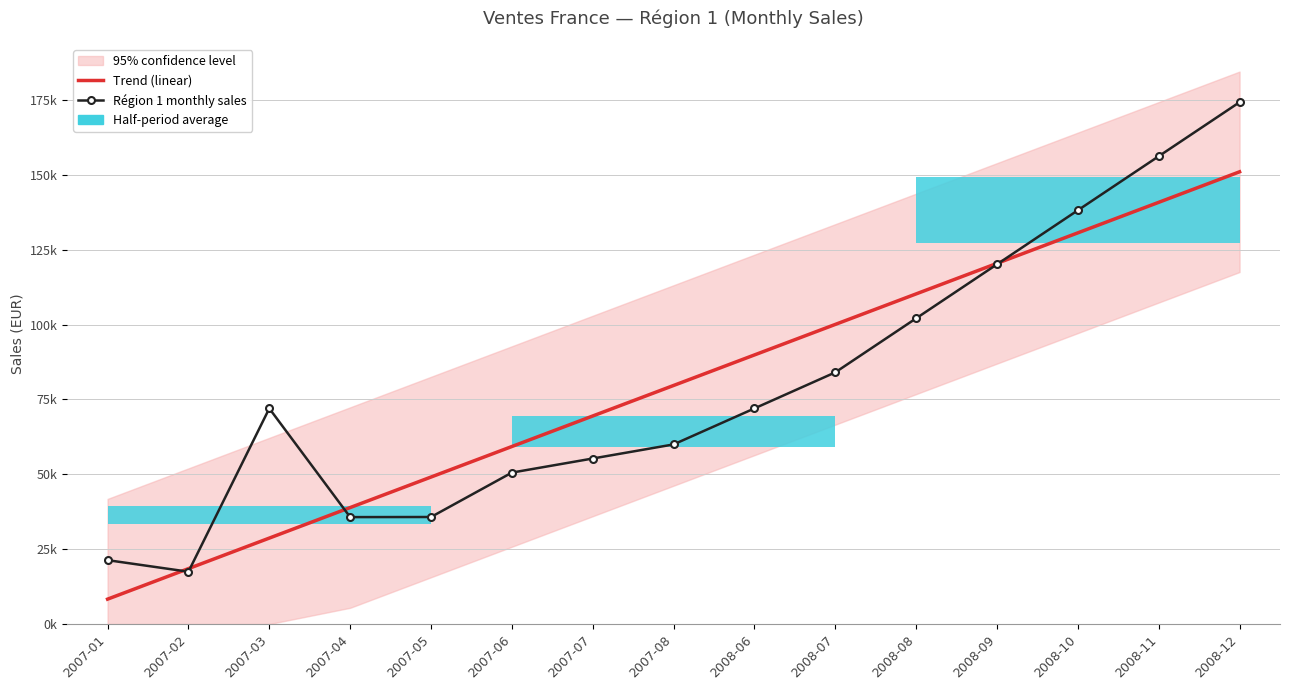

Is it true that Région 1 monthly sales equals 138161.0 at 2008-10?

True